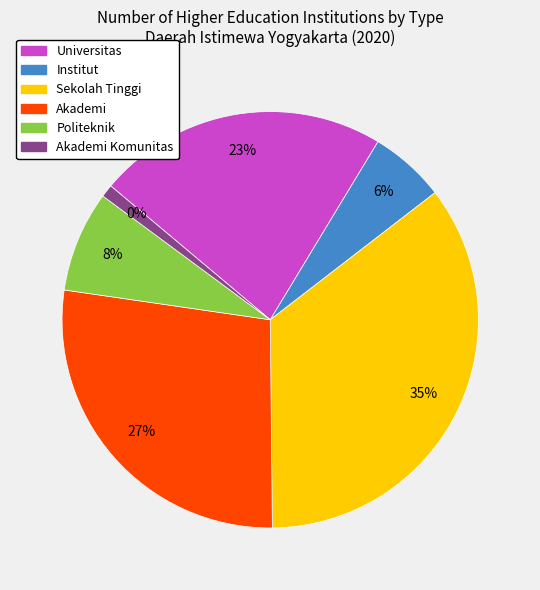

Is there a majority slice in this chart?

No